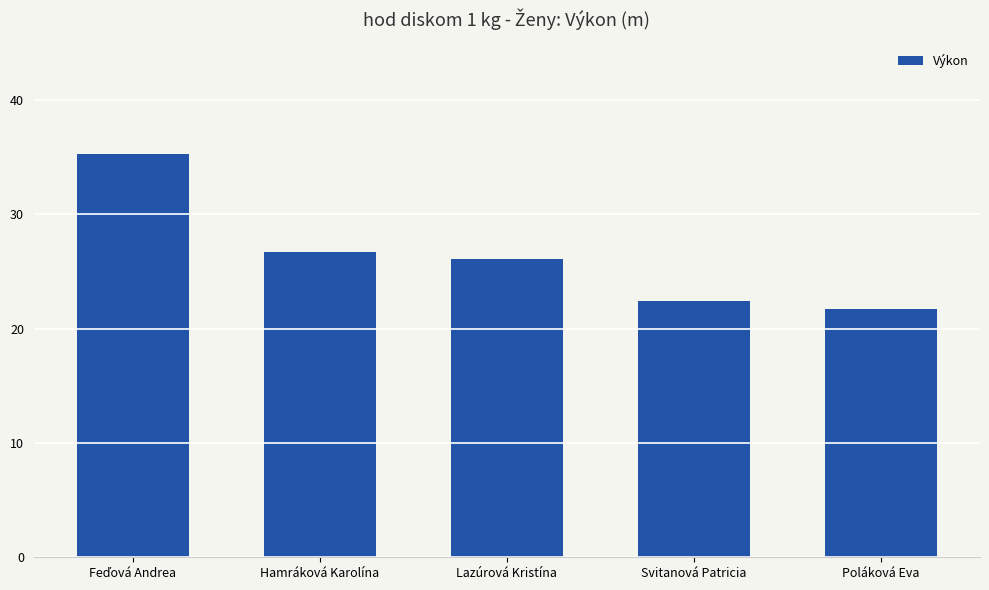

How many data points does each series have?

5